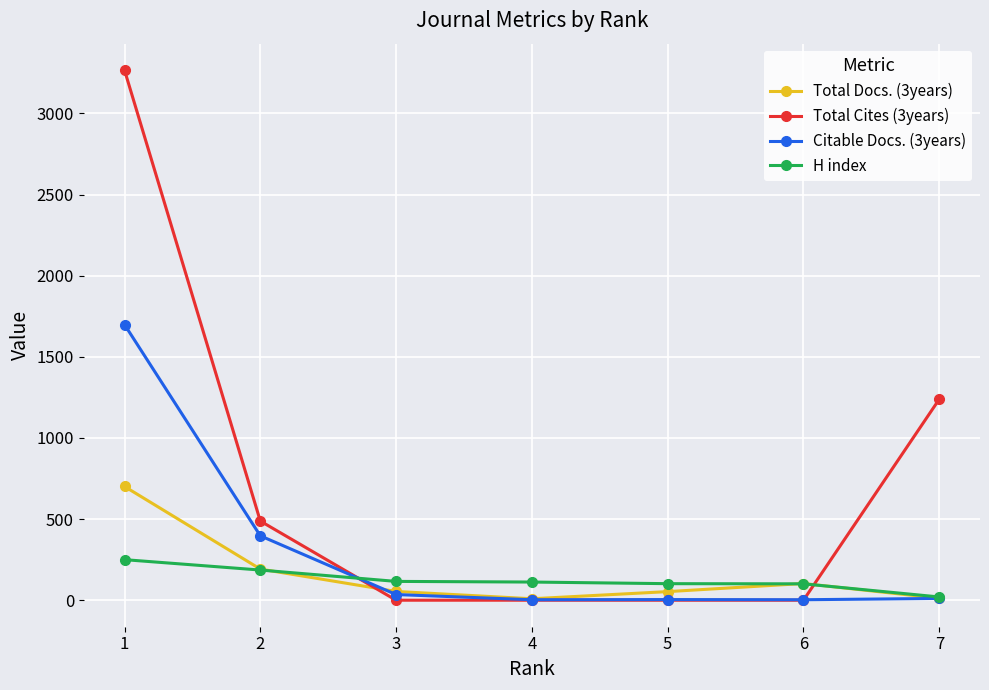

What is the highest value of the Citable Docs. (3years) series?

1699